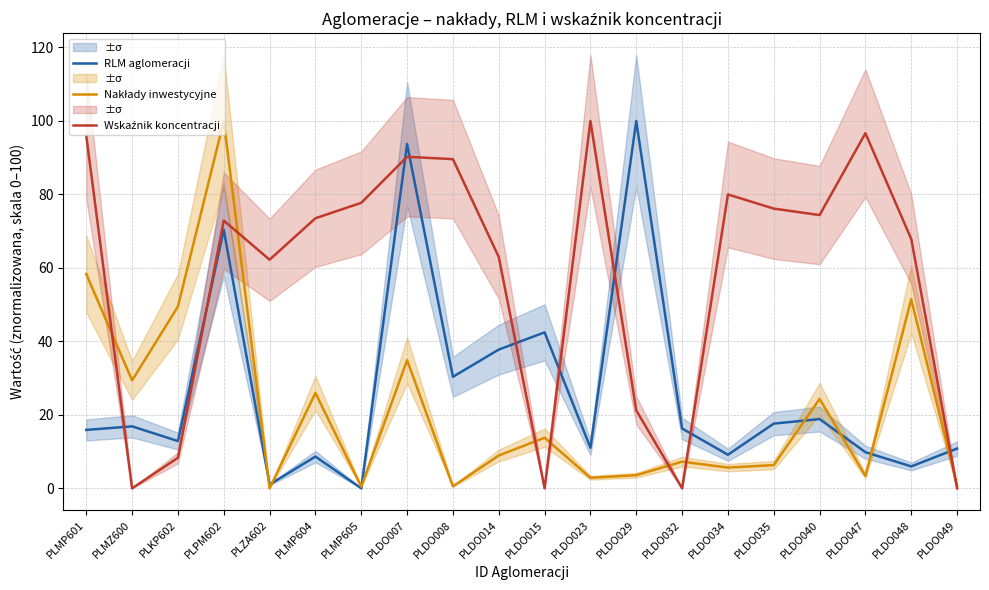

What are all the series names shown in the legend?

RLM aglomeracji, Nakłady inwestycyjne, Wskaźnik koncentracji